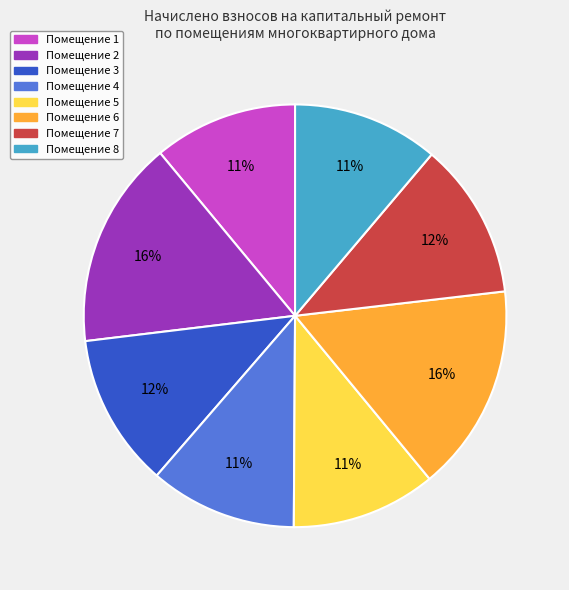

To the nearest percent, what is the difference between the largest and smallest slice percentages?

5%